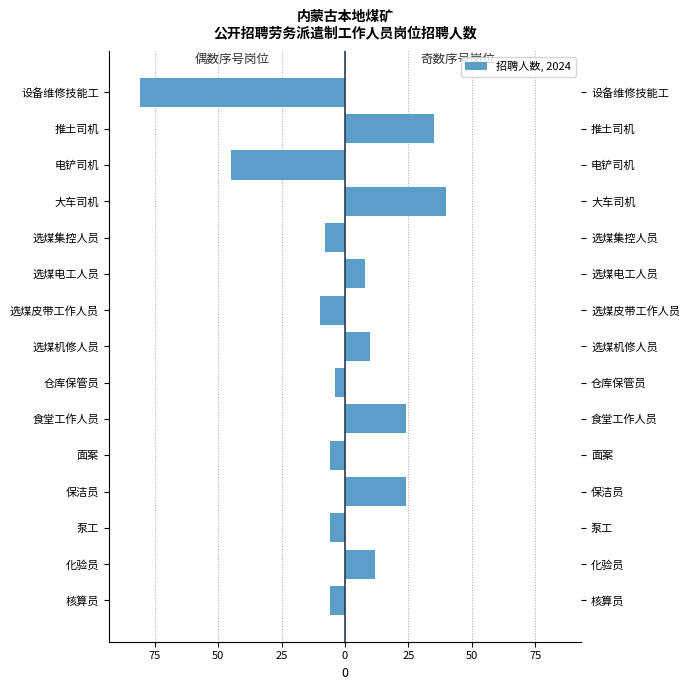

At how many categories does at least one series exceed -34?

15